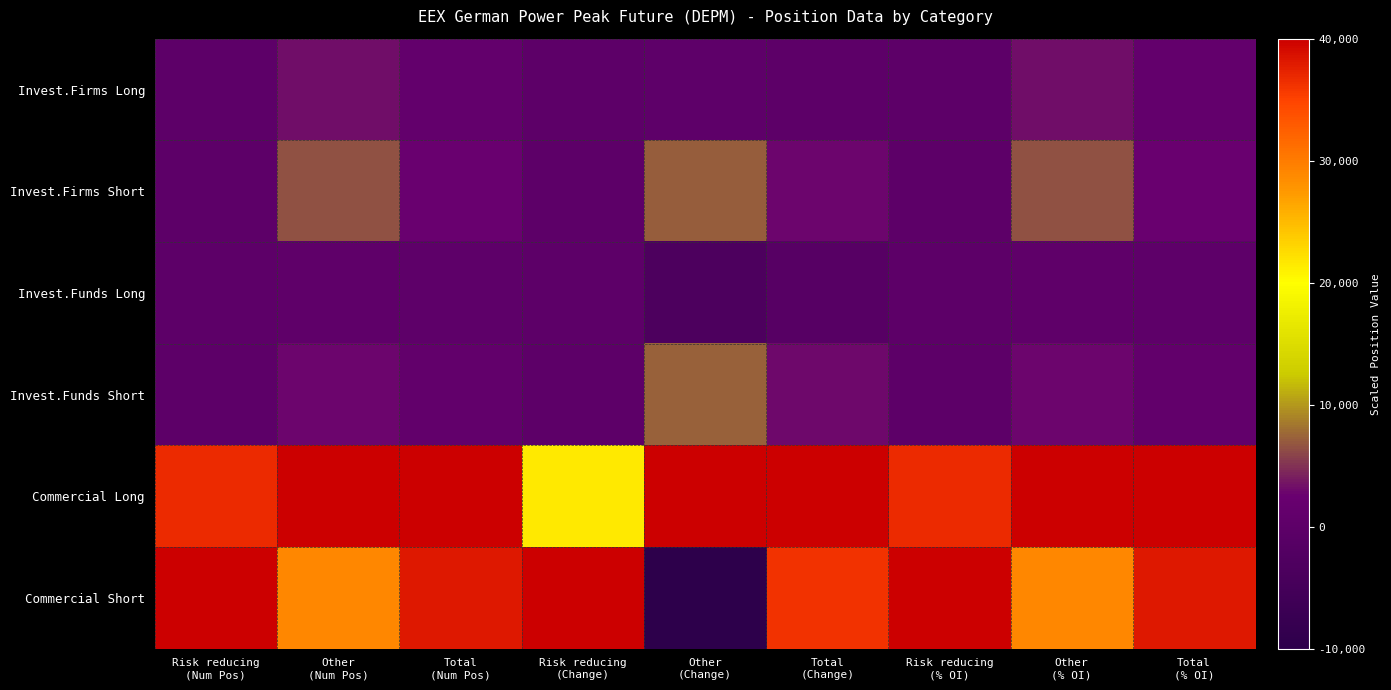

How many distinct data groups are displayed?

6